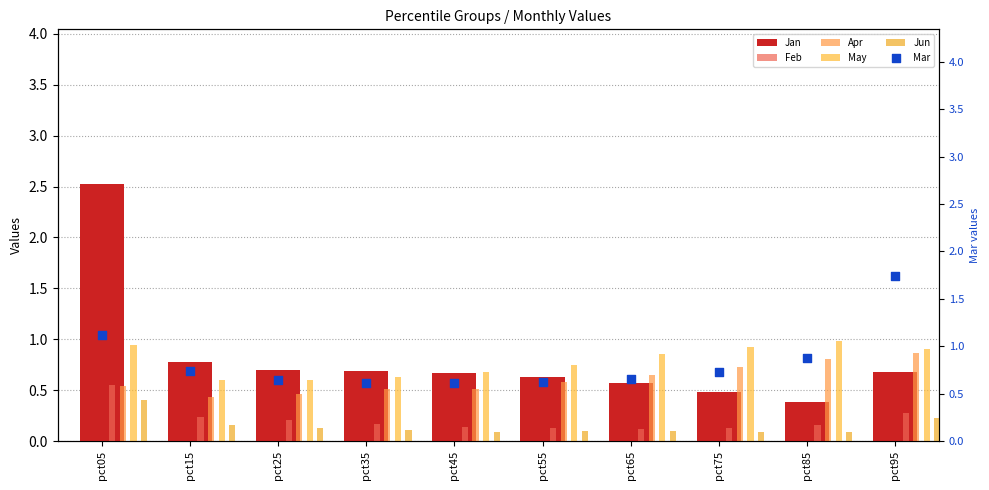

Is the value of May at pct85 greater than the value of Jun at pct15?

Yes